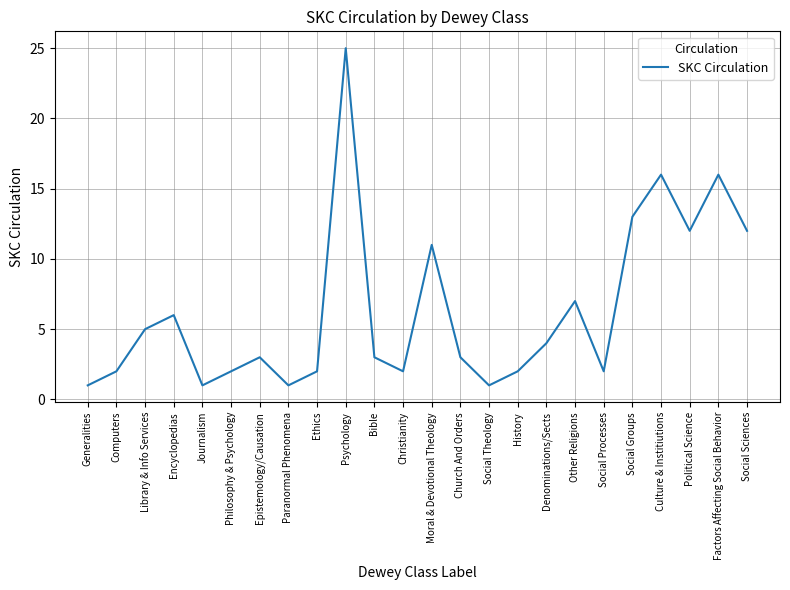

Reading left to right, list all the values displayed in this chart.

Generalities=1	Computers=2	Library & Info Services=5	Encyclopedias=6	Journalism=1	Philosophy & Psychology=2	Epistemology/Causation=3	Paranormal Phenomena=1	Ethics=2	Psychology=25	Bible=3	Christianity=2	Moral & Devotional Theology=11	Church And Orders=3	Social Theology=1	History=2	Denominations/Sects=4	Other Religions=7	Social Processes=2	Social Groups=13	Culture & Institiutions=16	Political Science=12	Factors Affecting Social Behavior=16	Social Sciences=12